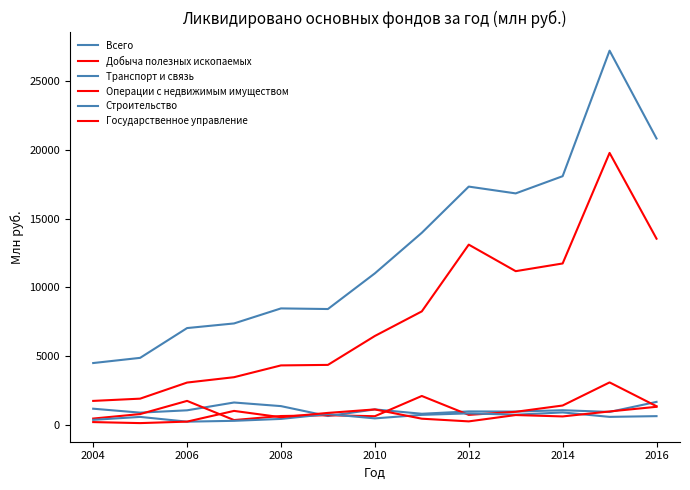

How many lines are shown in the chart?

6